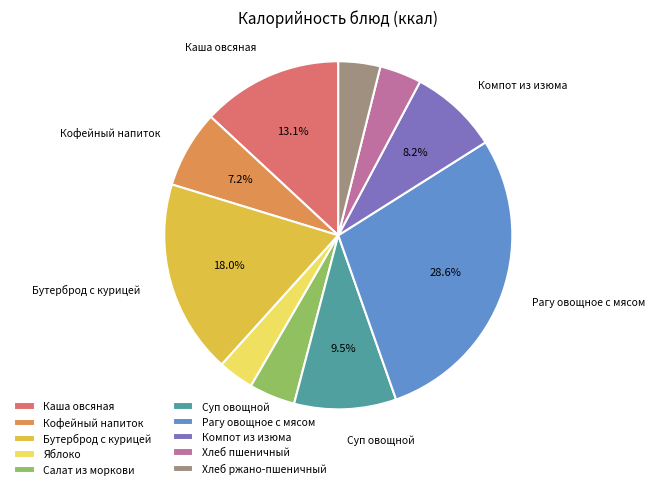

To the nearest percent, what percentage of the pie is Каша овсяная?

13%